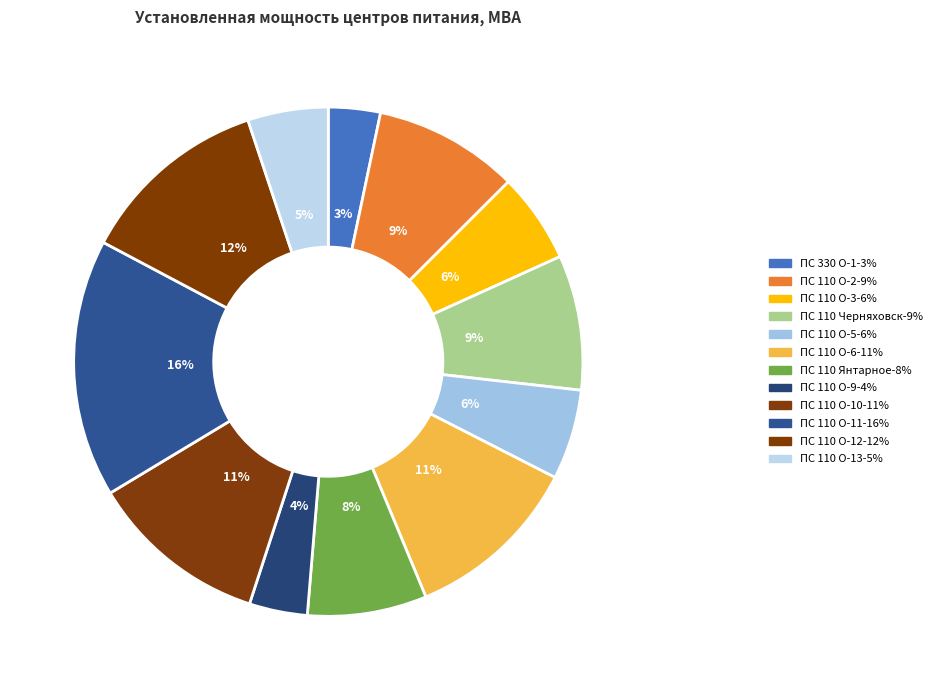

How many slices are in this pie chart?

12